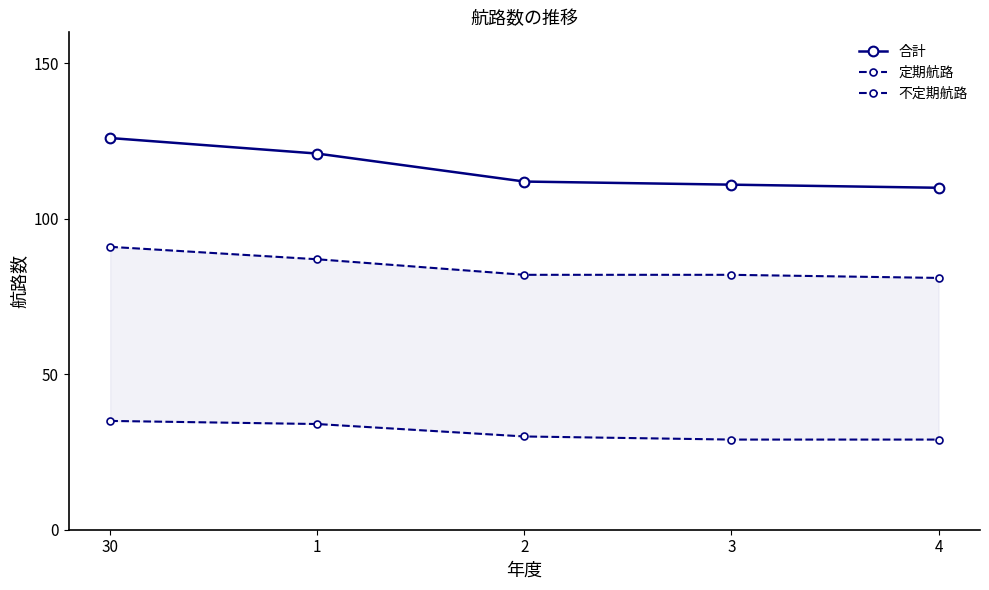

True or false: 定期航路 has more than 2 interior local peaks.

False